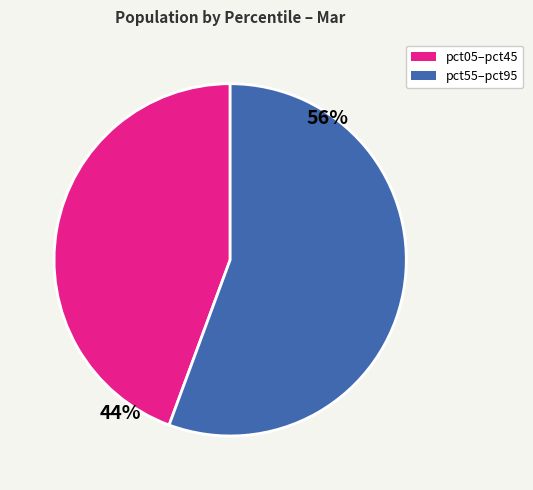

Does any single category account for the majority?

Yes